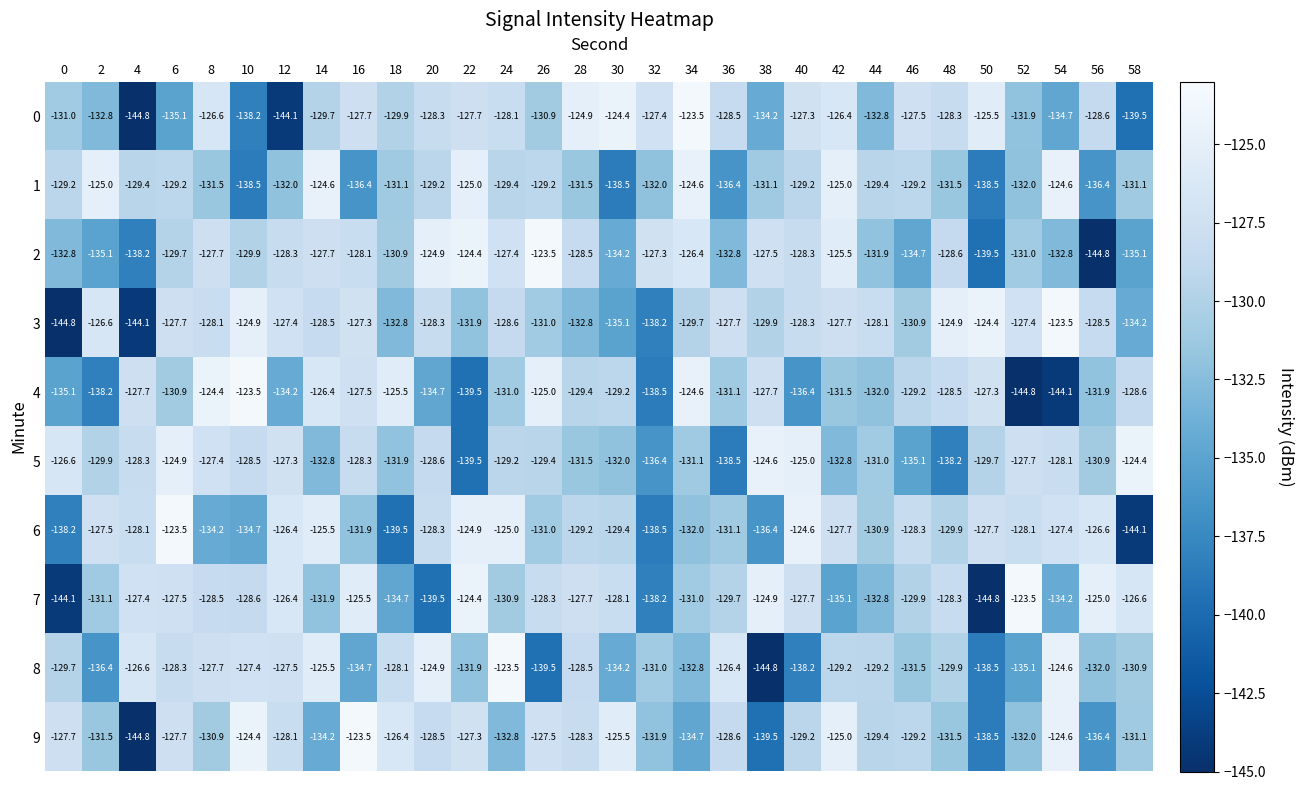

What is the highest value of the 2 series?

-123.5